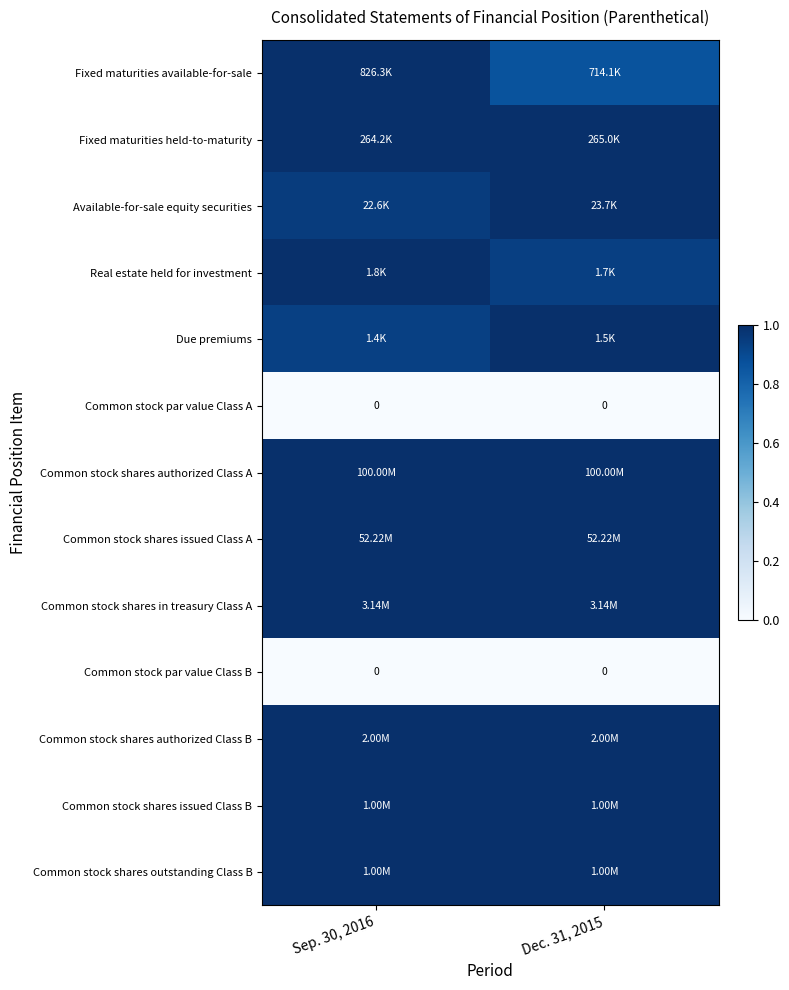

At how many categories does at least one series exceed 0?

2